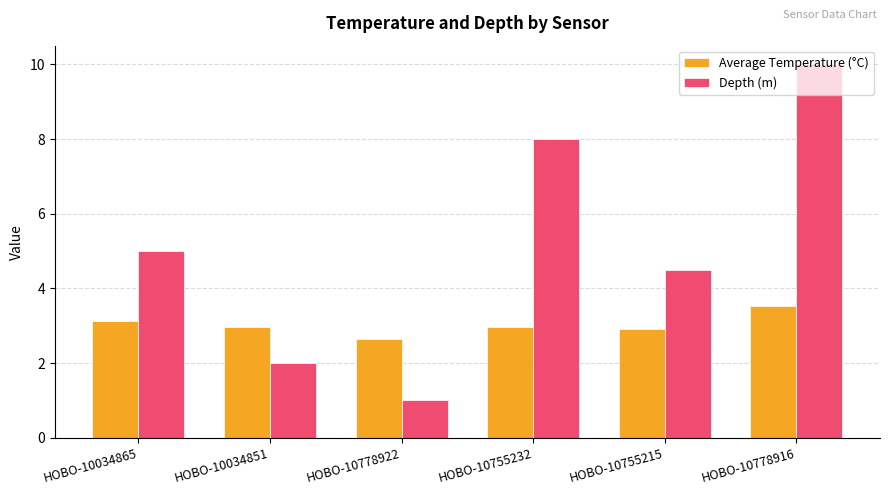

What is the spread (max minus min) of values at HOBO-10778916?

6.5